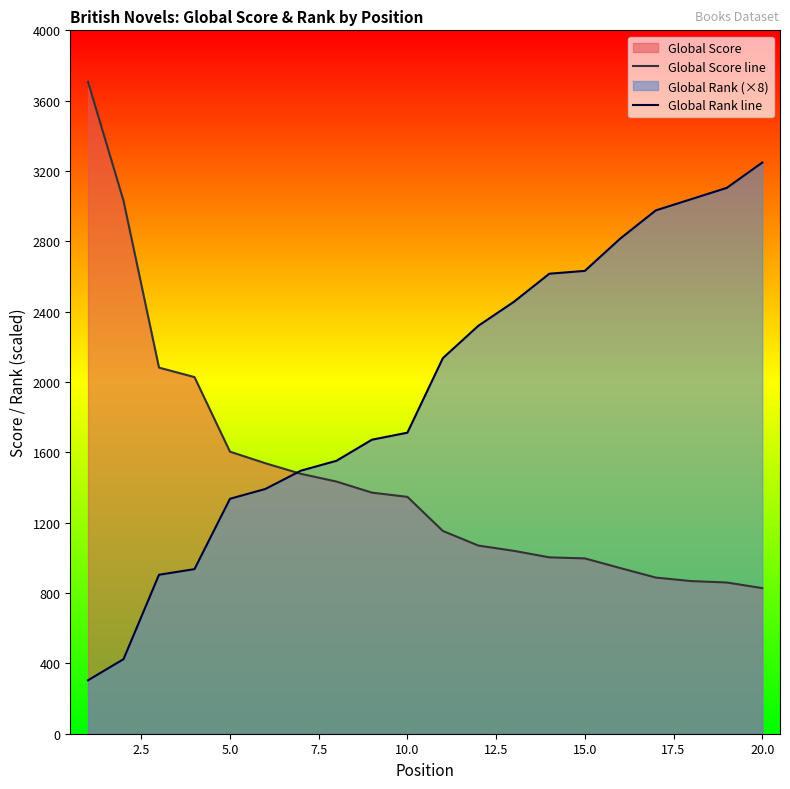

How many values in the Global Rank line series are below 2136?

10